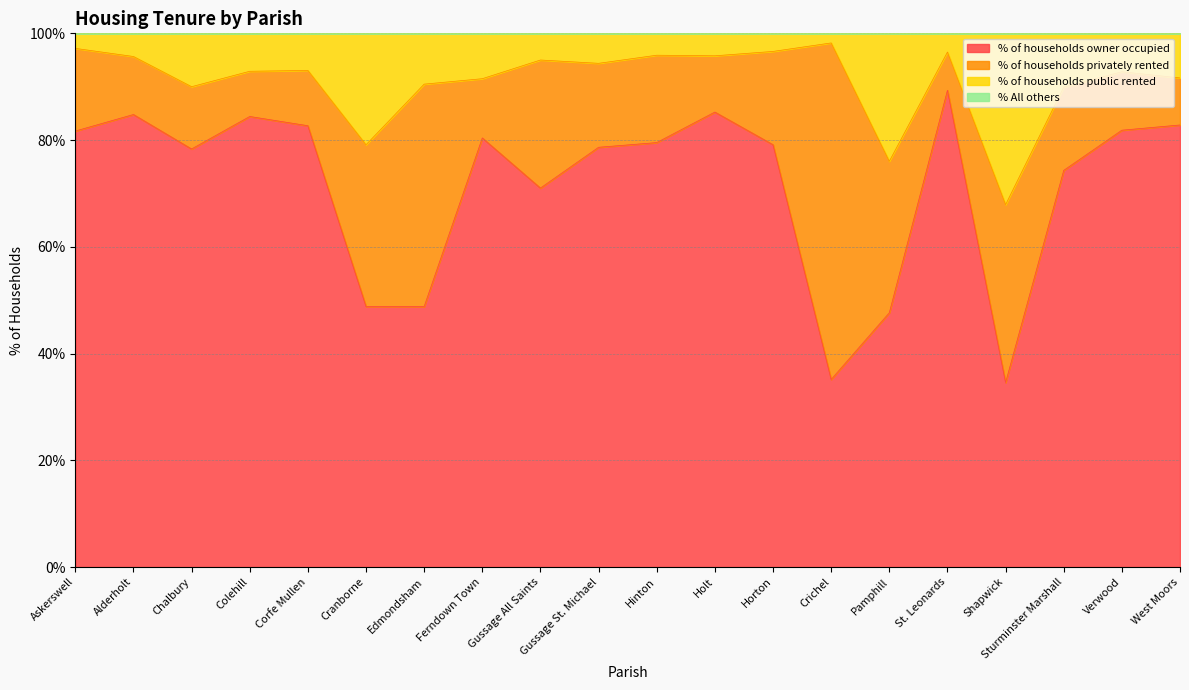

Which series has the widest spread of values?

% of households owner occupied